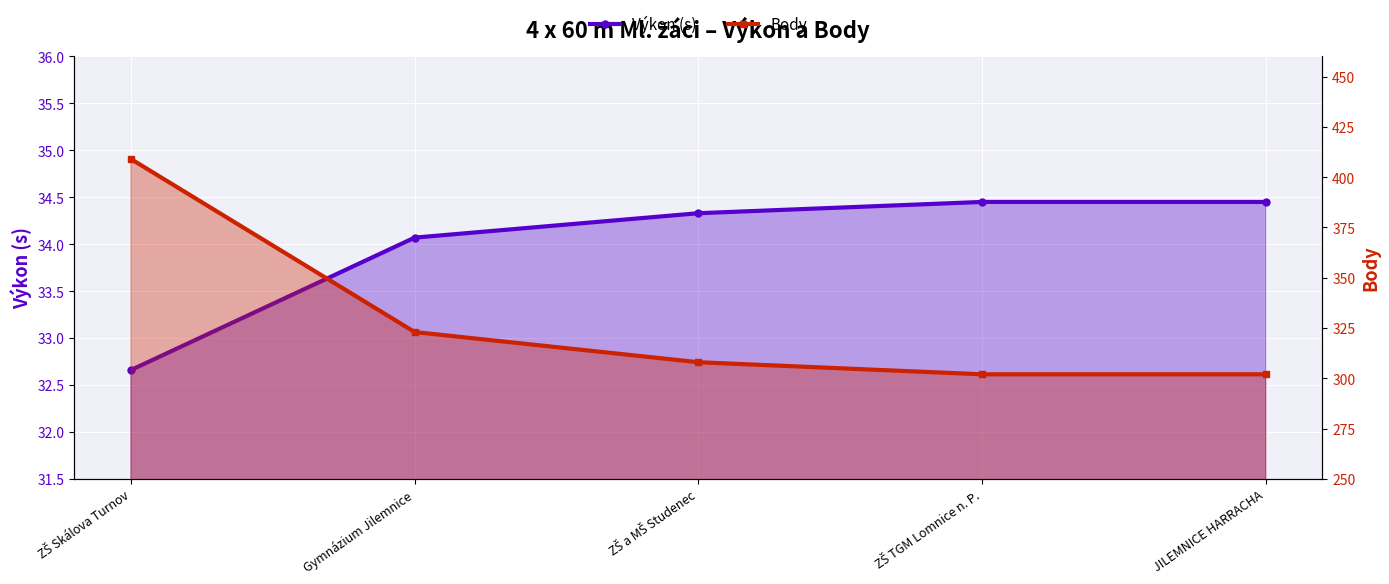

Where is Body nearest to the value 355?

Gymnázium Jilemnice